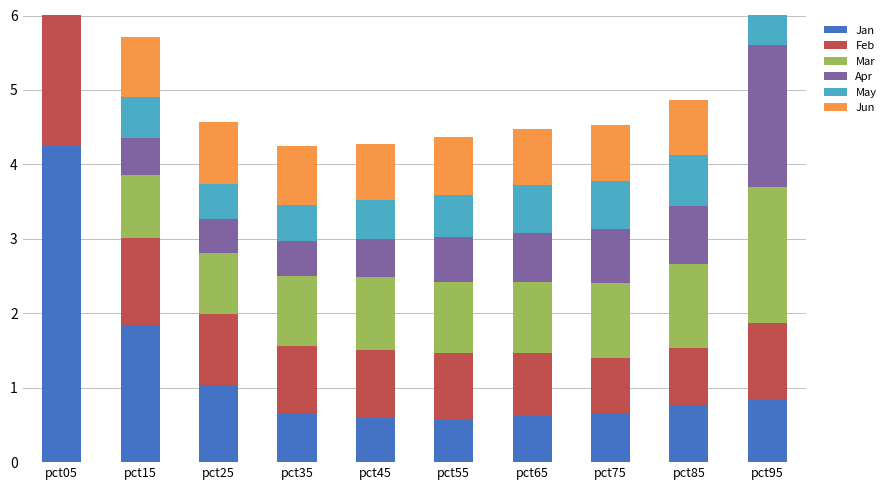

Reading left to right, list all the values displayed in this chart.

Jan: 4.2	1.8	1.0	0.7	0.6	0.6	0.6	0.7	0.8	0.8
Feb: 3.6	1.2	1.0	0.9	0.9	0.9	0.8	0.7	0.8	1.0
Mar: 2.1	0.8	0.8	0.9	1.0	1.0	1.0	1.0	1.1	1.8
Apr: 1.1	0.5	0.5	0.5	0.5	0.6	0.7	0.7	0.8	1.9
May: 1.2	0.6	0.5	0.5	0.5	0.6	0.6	0.6	0.7	1.2
Jun: 2.7	0.8	0.8	0.8	0.8	0.8	0.7	0.7	0.7	1.1